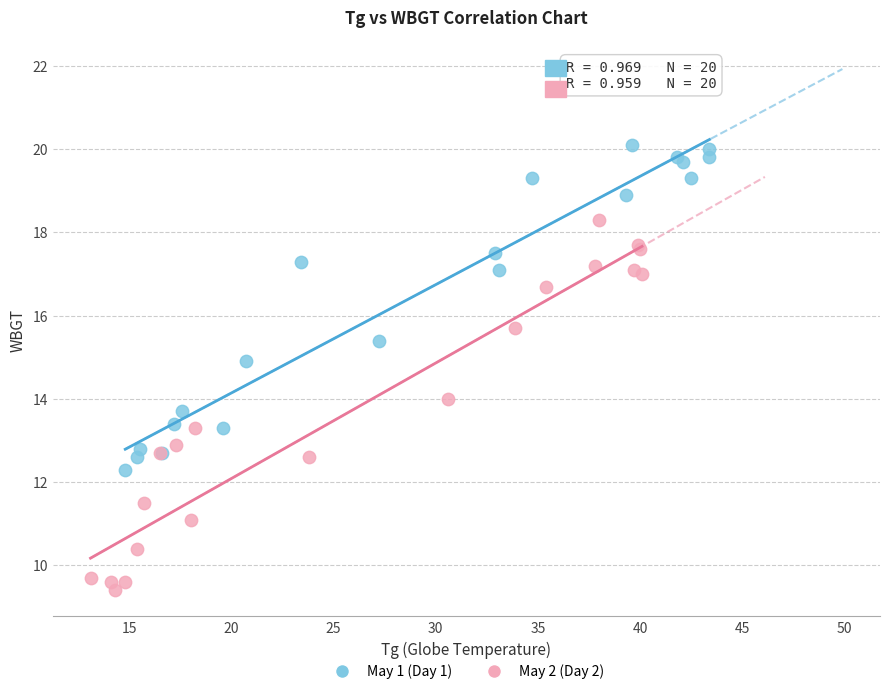

Which series contains the lowest Y value?

May 2 (Day 2)